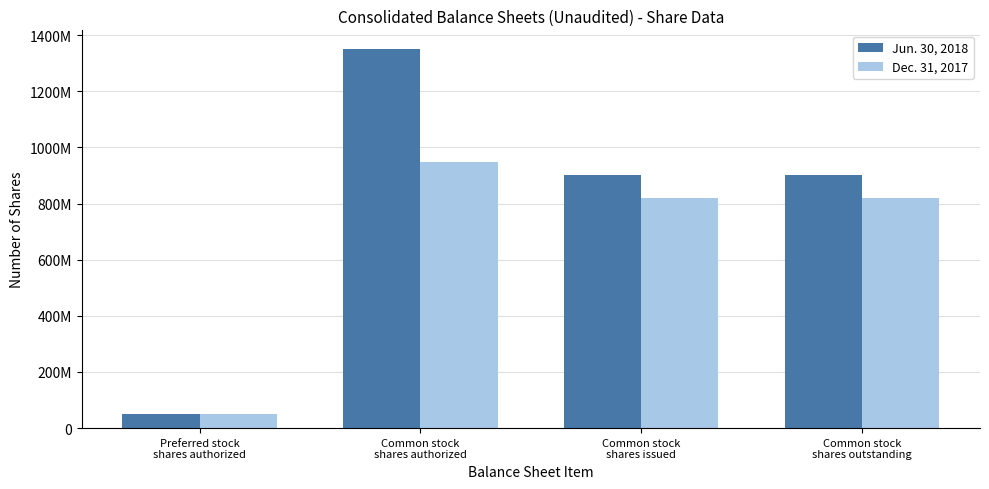

What is the label of the 4th bar from the left?

Common stock
shares outstanding